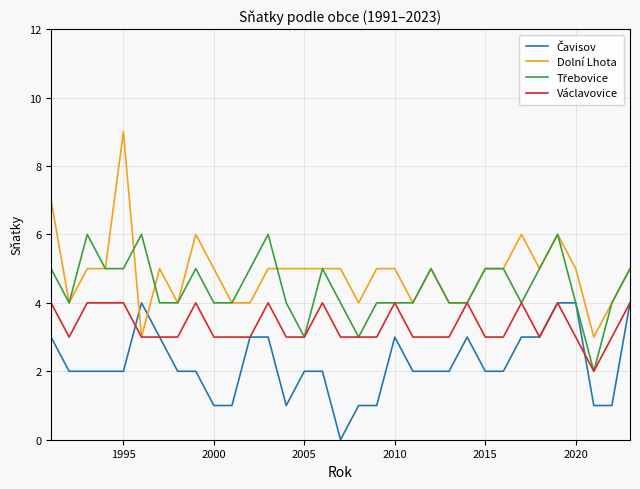

What is the highest value of the Václavovice series?

4